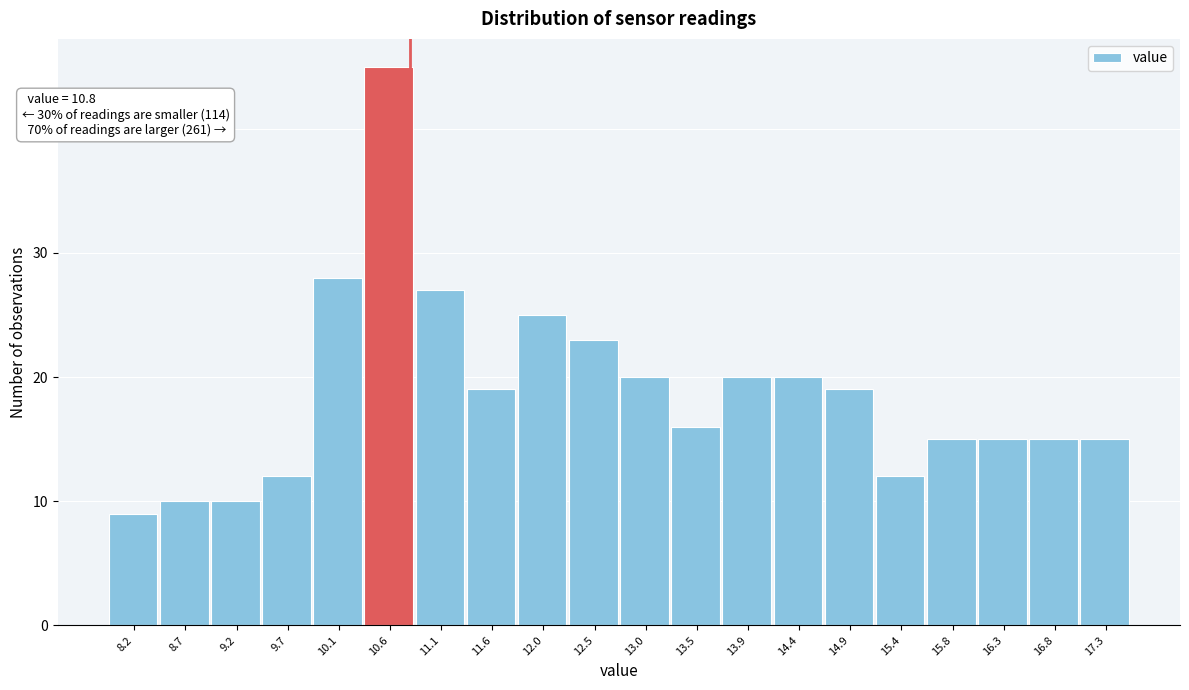

Which range on the x-axis has the tallest bar?

10.375 to 10.850